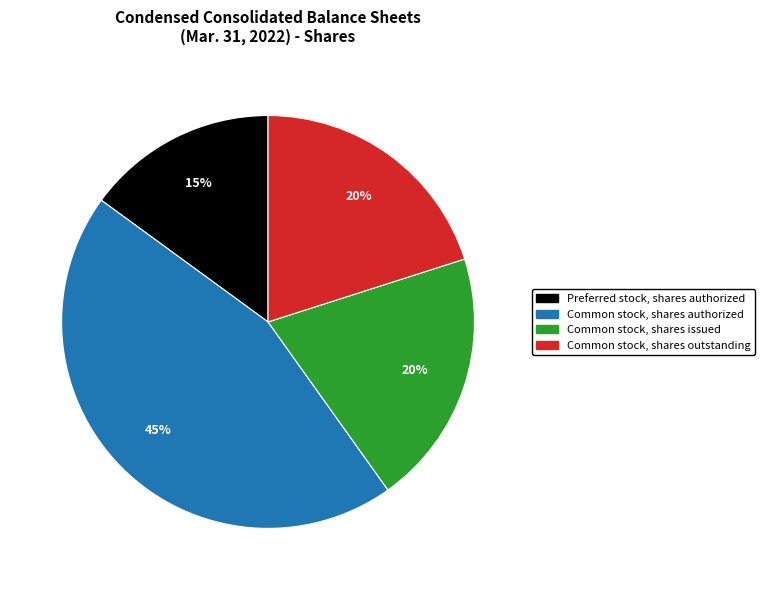

Does any single category account for the majority?

No